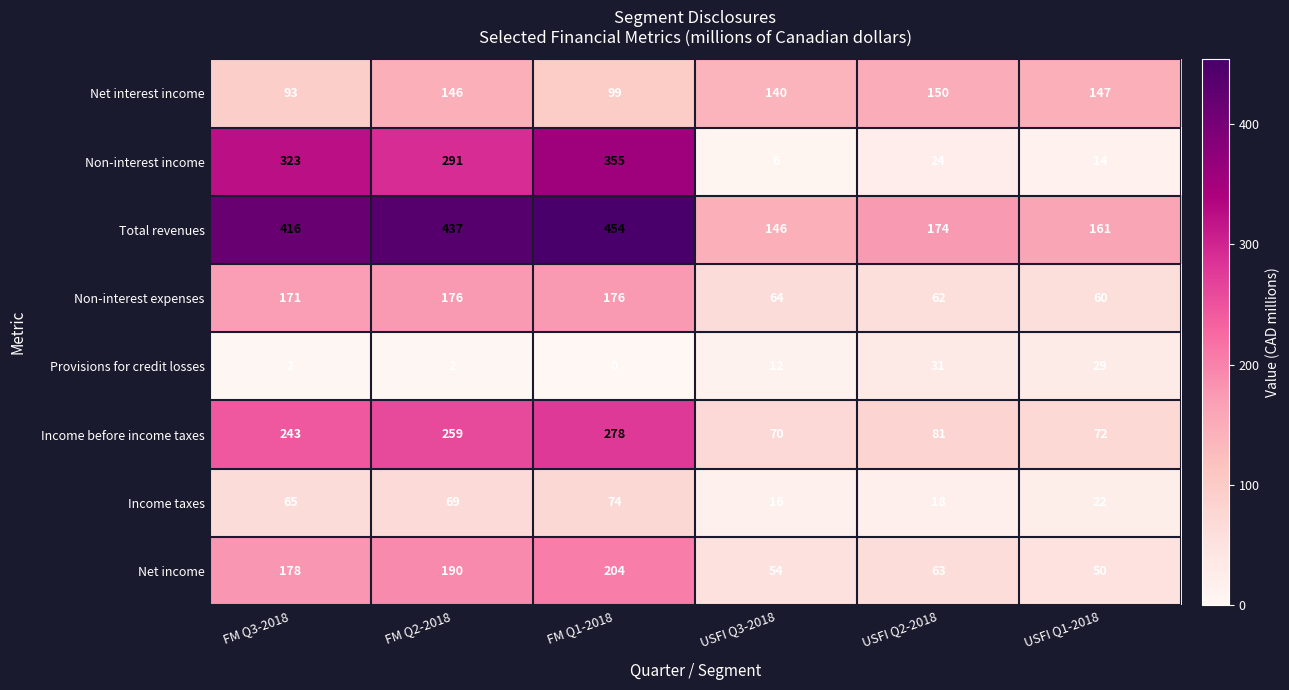

Rank the categories by Net income value from lowest to highest.

USFI Q1-2018, USFI Q3-2018, USFI Q2-2018, FM Q3-2018, FM Q2-2018, FM Q1-2018